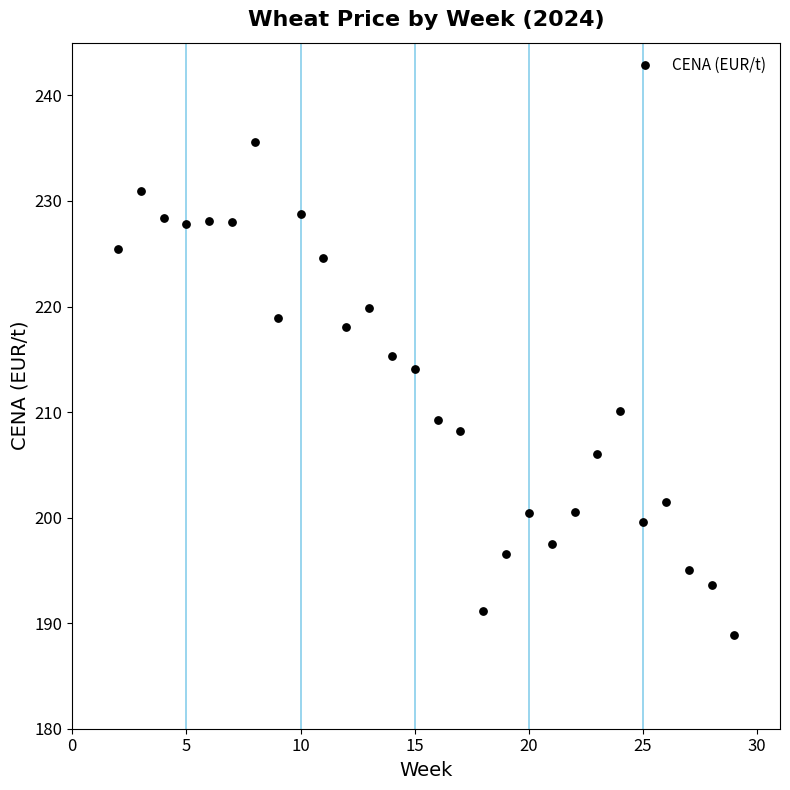

What is the range of Y values (max minus min)?

46.7